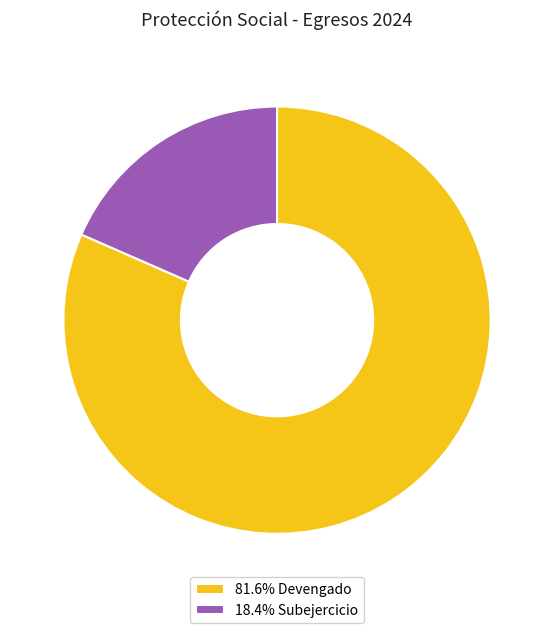

Combined, do 81.6% Devengado and 18.4% Subejercicio account for over 50%?

Yes